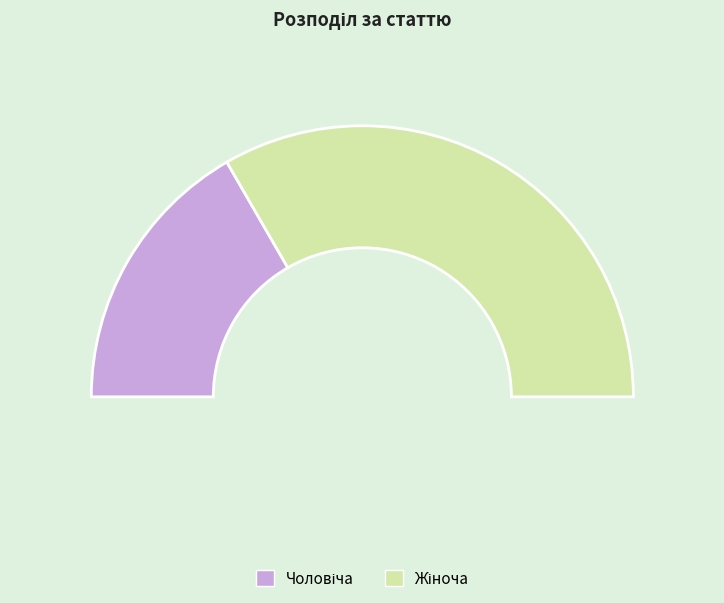

Is it true that Чоловіча is 40% of the pie?

False